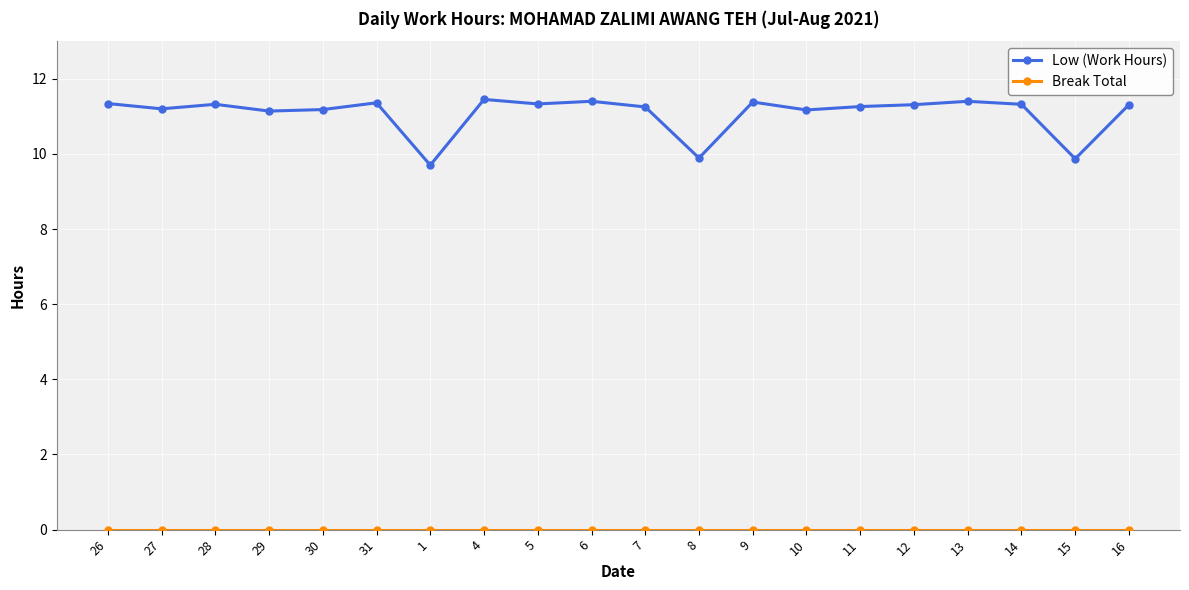

Where does the Low (Work Hours) series first go above 11?

26